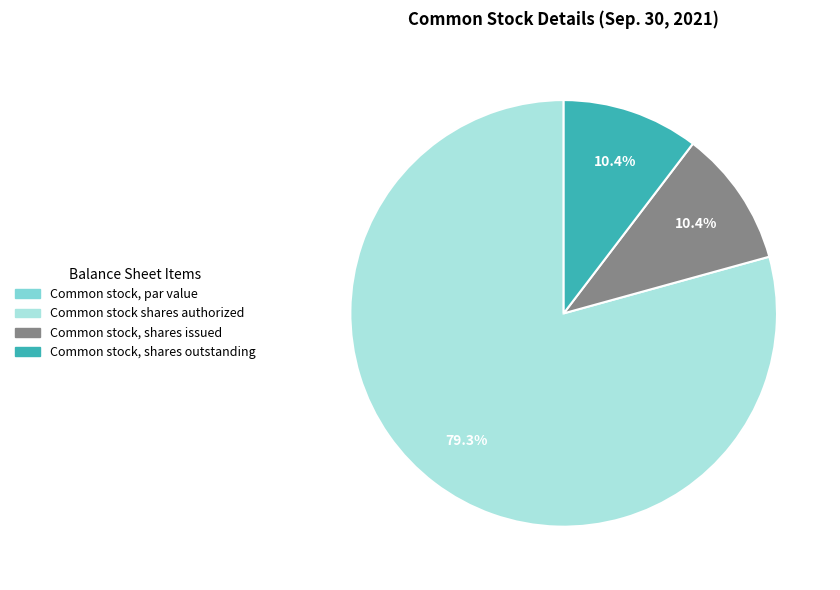

How much of the chart is everything except Common stock, shares outstanding?

89.6%